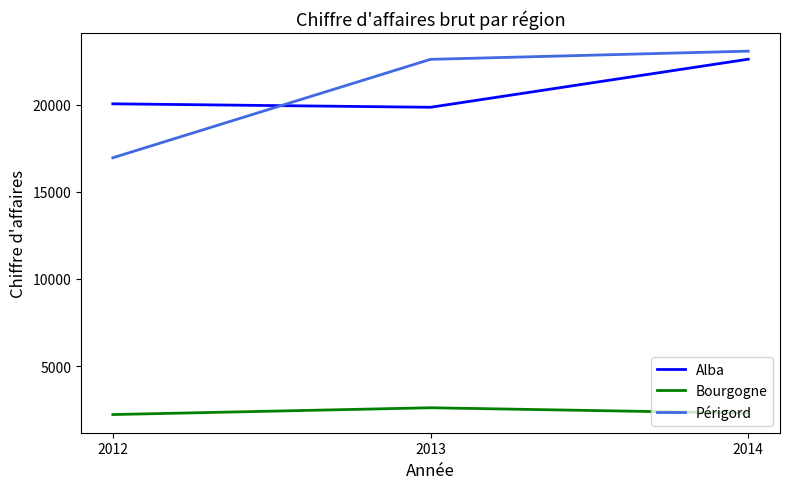

Does the chart display data point markers on the line(s)?

No